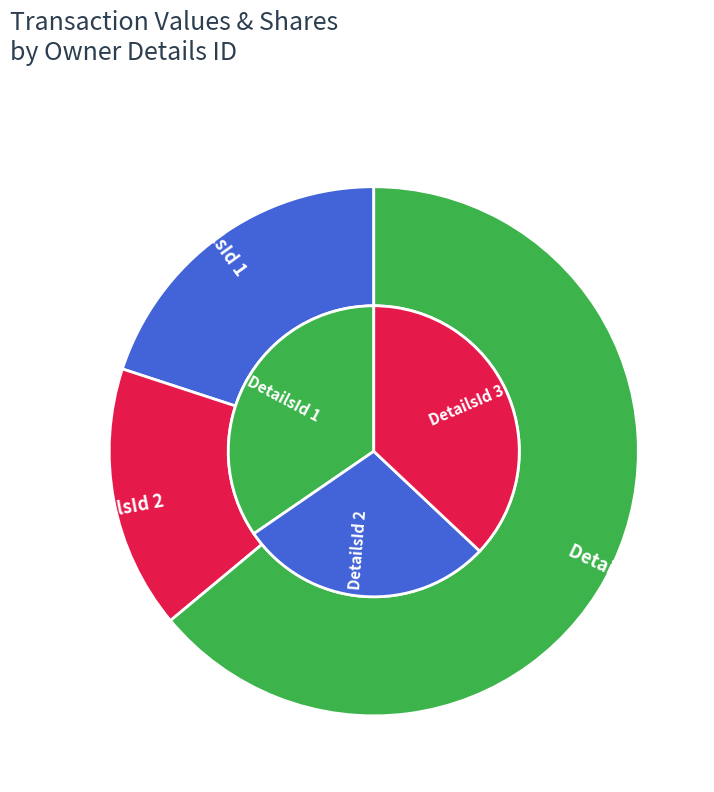

Does 2 account for over 50% of the chart?

No